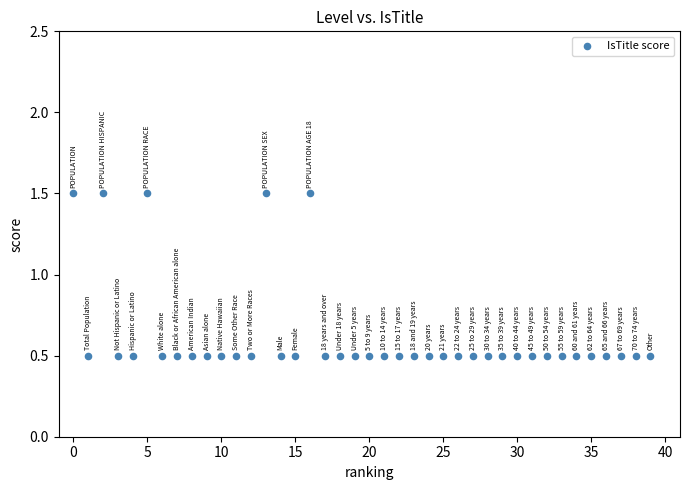

What is the range of Y values (max minus min)?

1.0